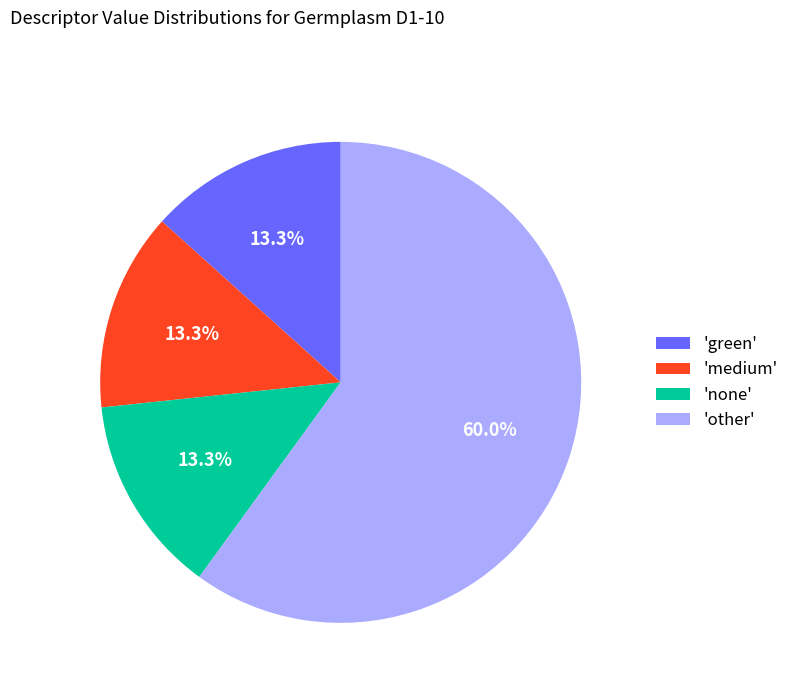

How much of the chart is everything except 'green'?

86.7%